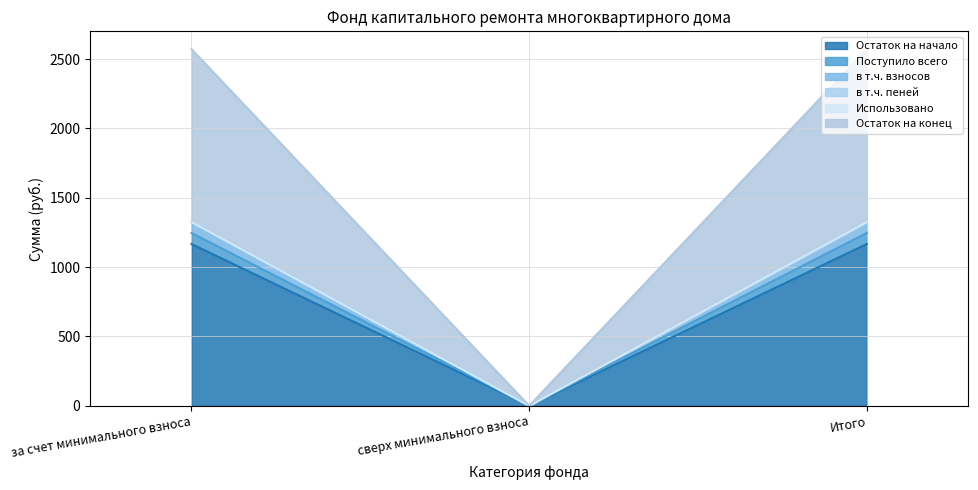

Which series has the widest spread of values?

Остаток на конец